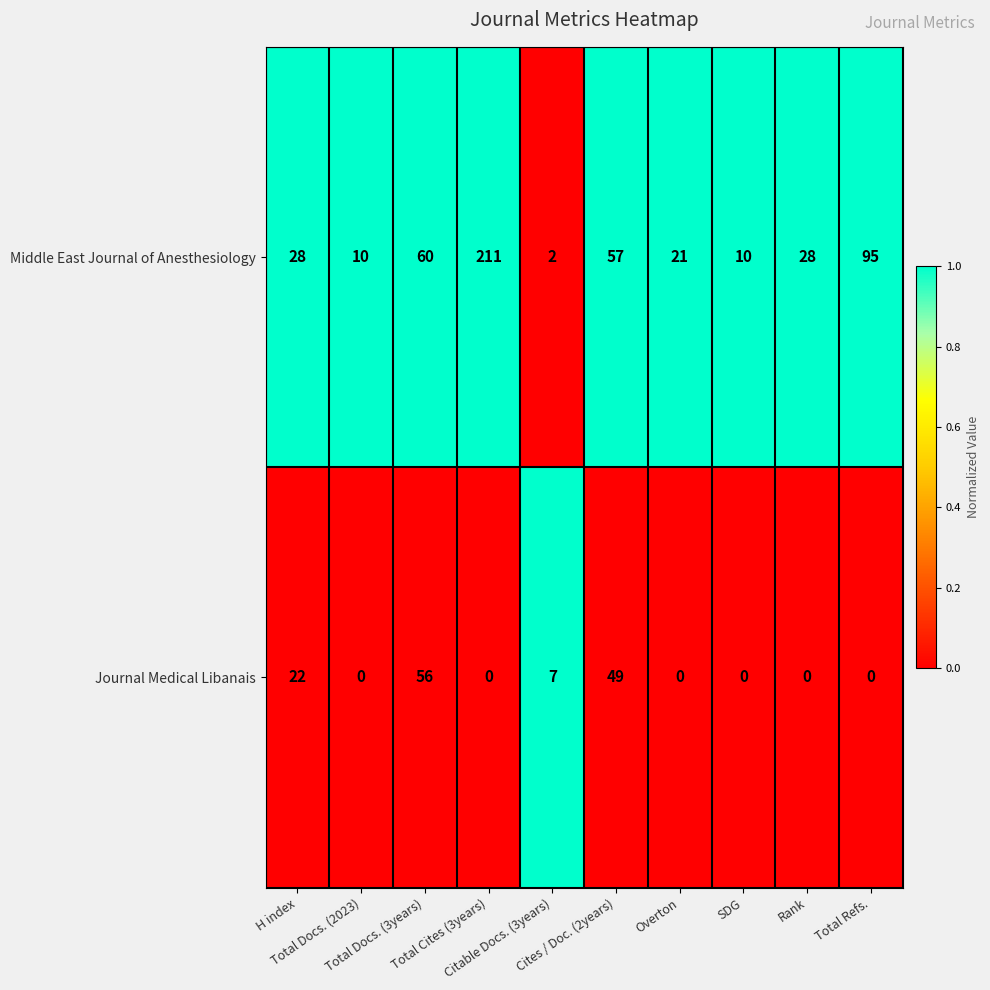

Which series has the largest range (max minus min)?

Middle East Journal of Anesthesiology